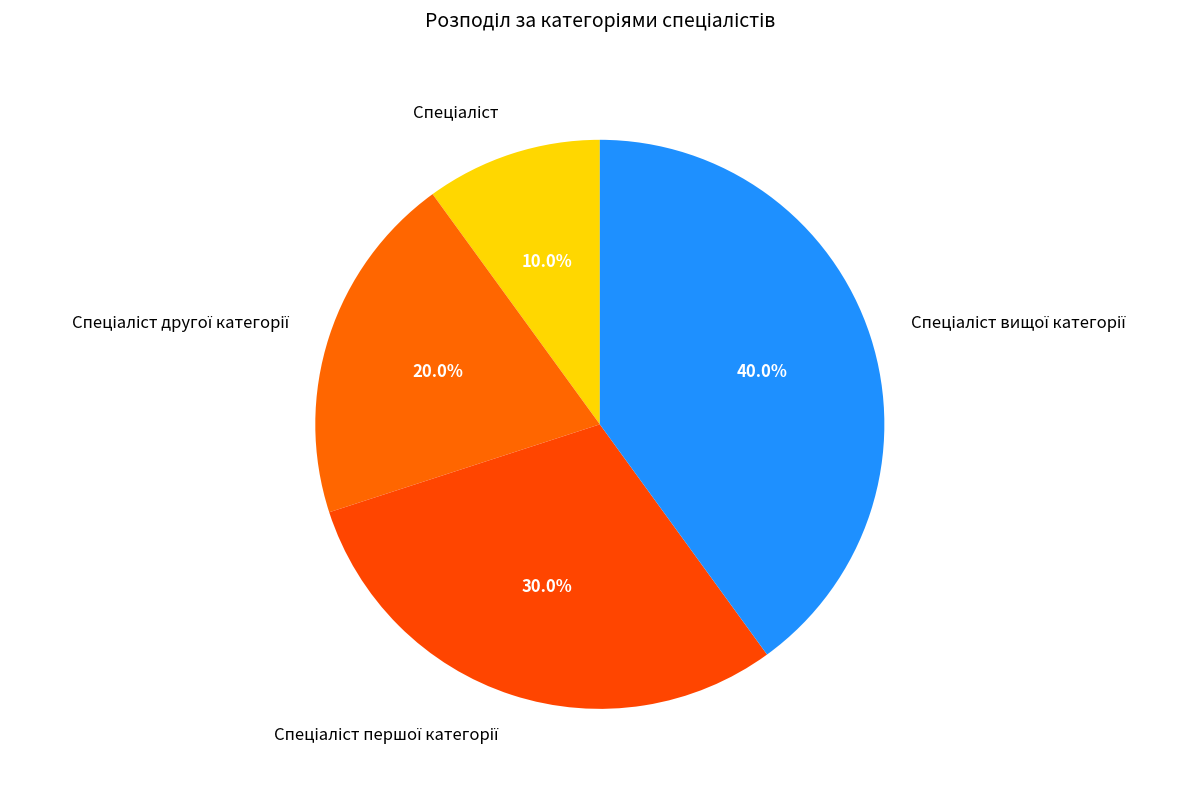

Is there a majority slice in this chart?

No